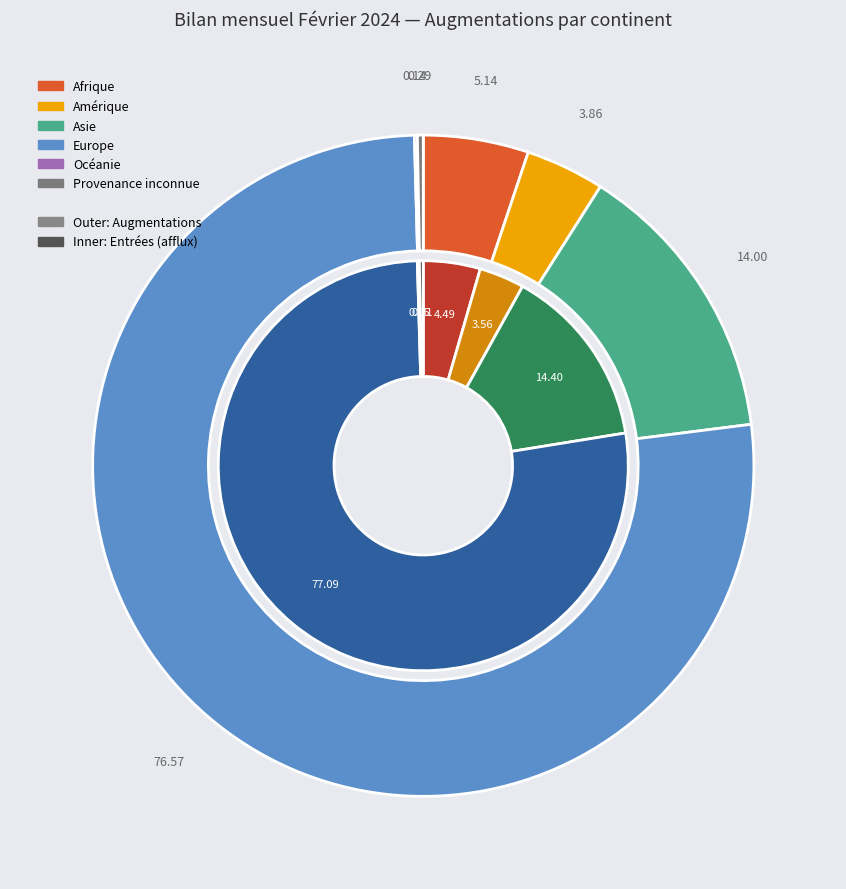

Rank the categories by Augmentations value from highest to lowest.

Europe, Asie, Afrique, Amérique, Provenance inconnue, Océanie